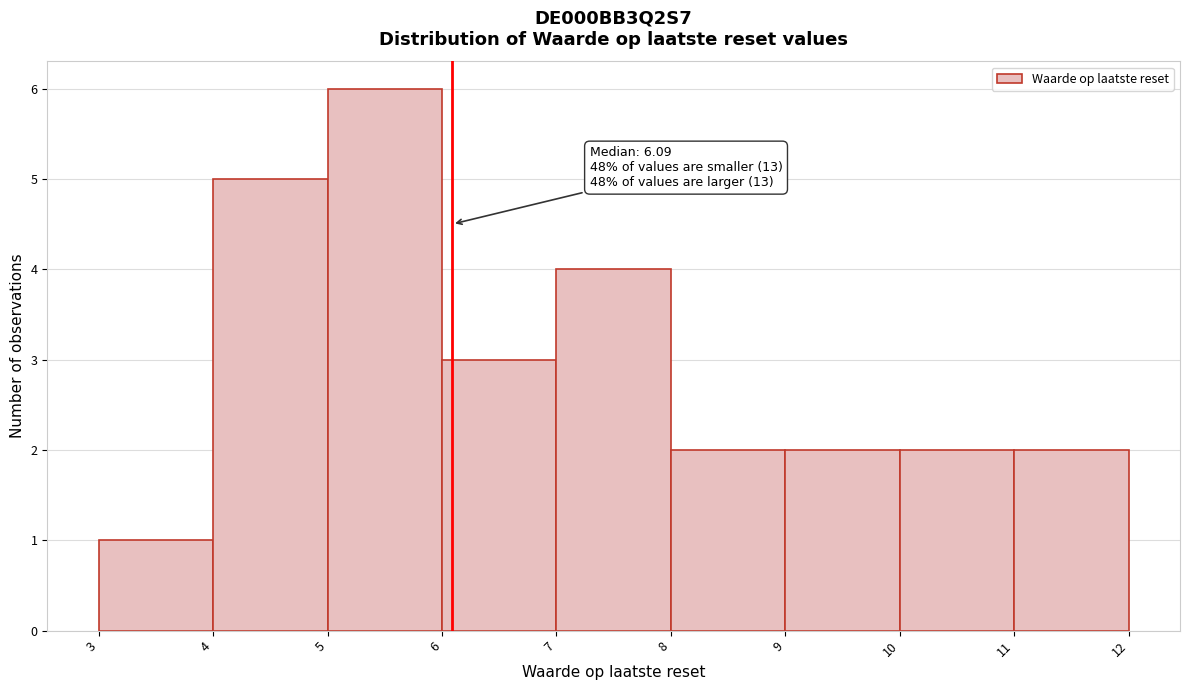

Over which range of the x-axis is the bar tallest?

5 to 6